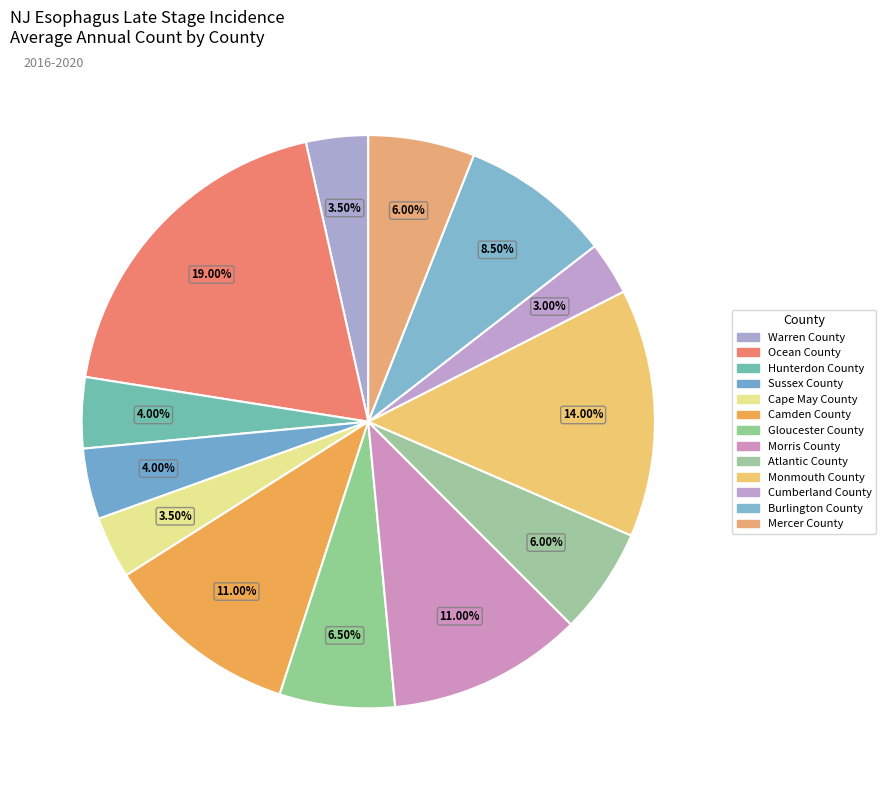

Does Monmouth County account for over 50% of the chart?

No